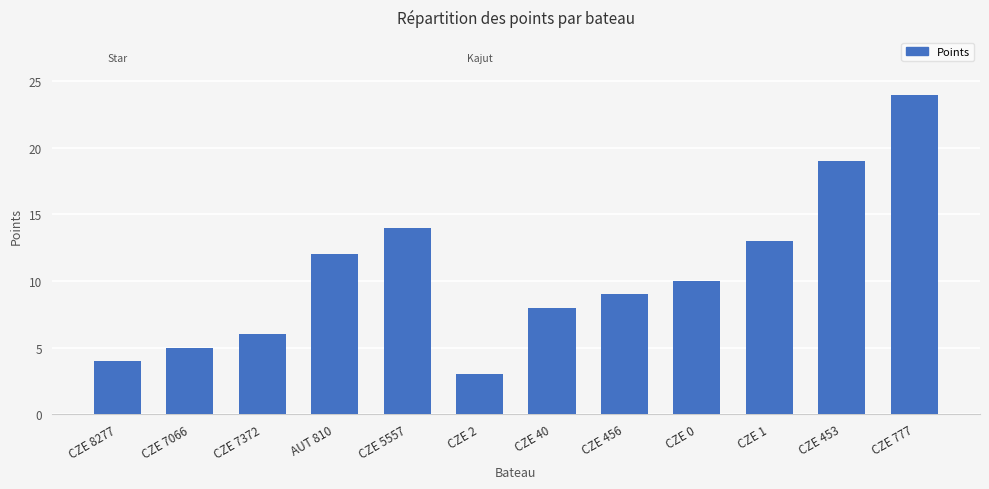

At which label is the value closest to 13?

CZE 1